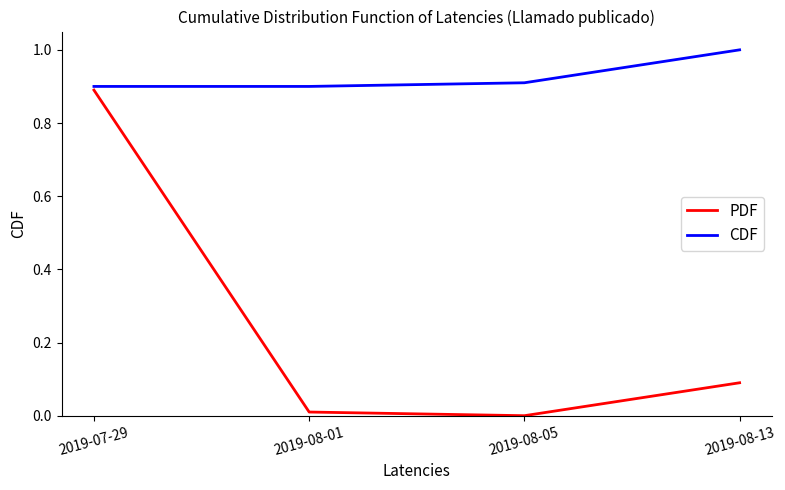

Rank the series by their average value, from highest to lowest.

CDF, PDF